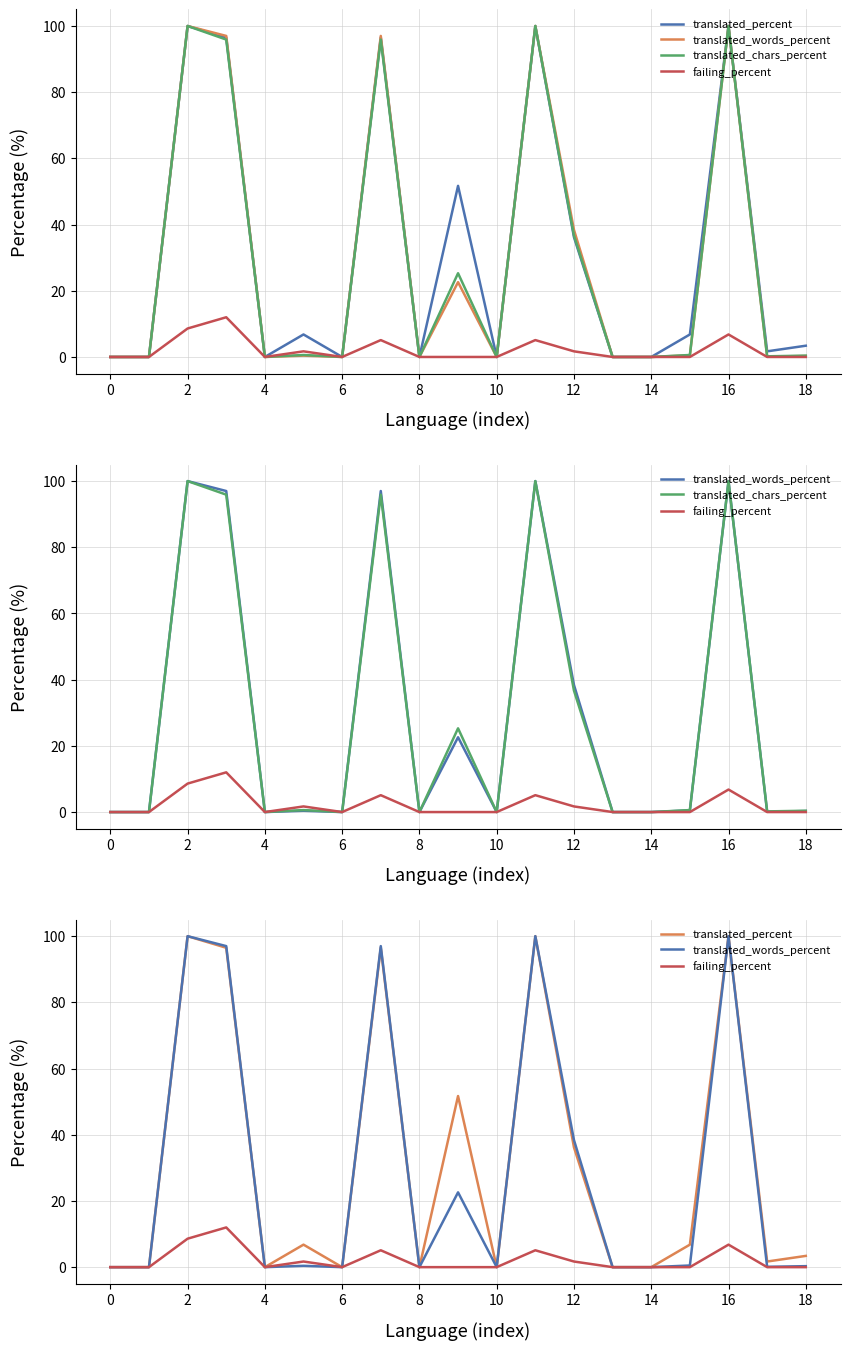

Count the number of categories in the chart.

19